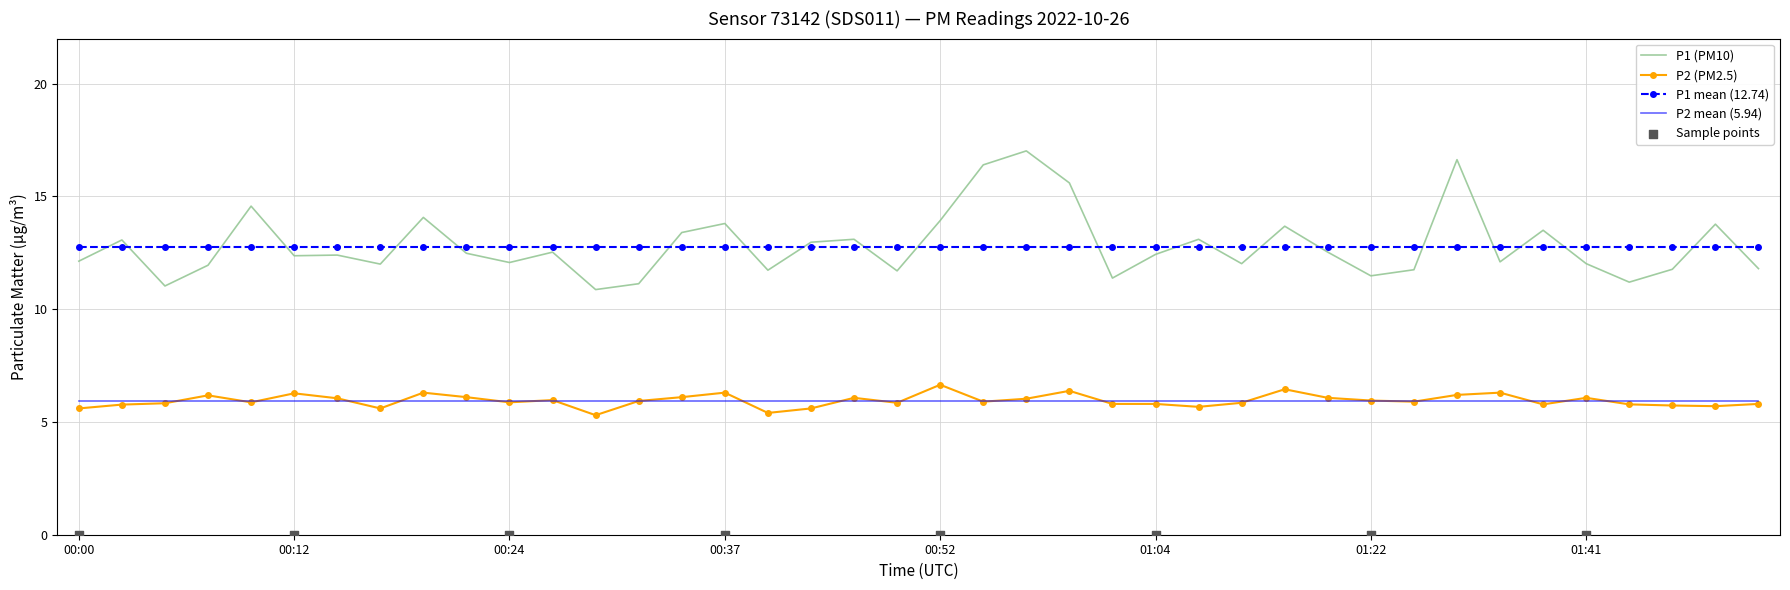

Which series reaches the maximum Y coordinate?

P1